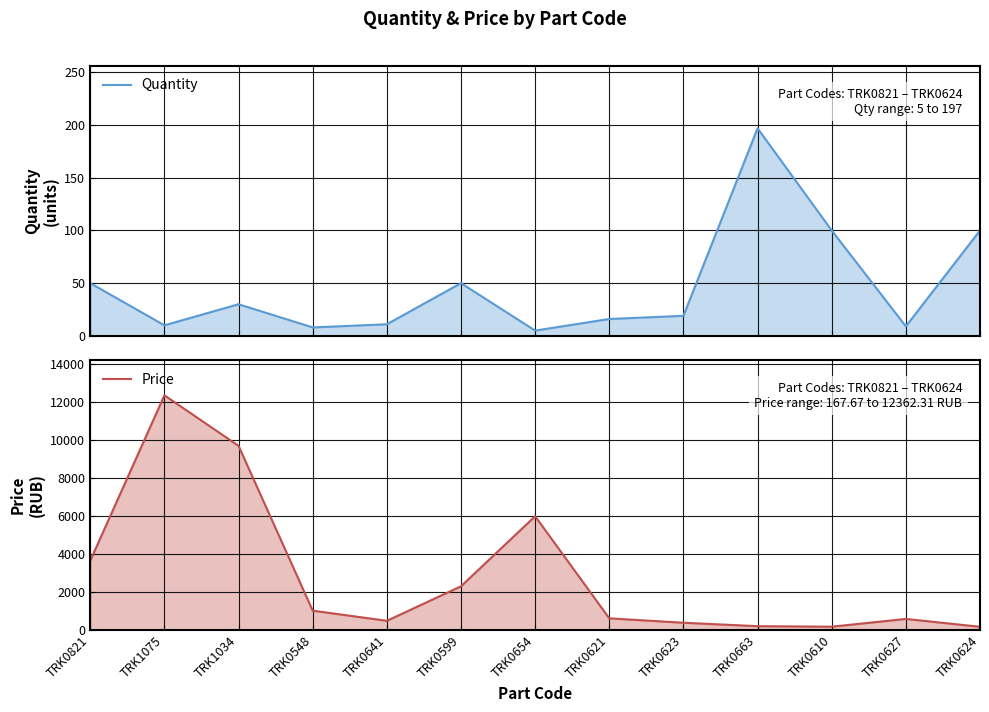

What is the label of the 5th point from the left?

TRK0641